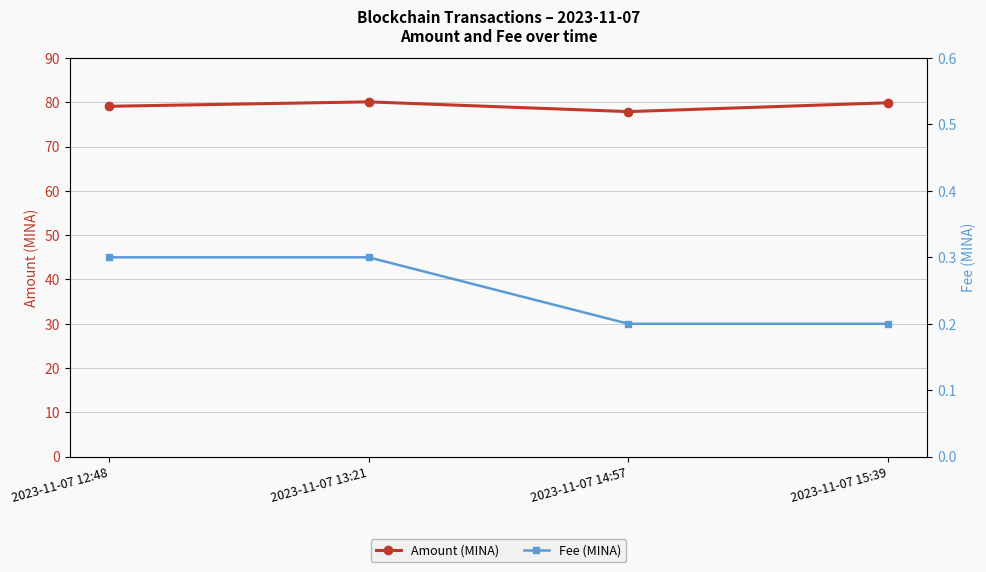

Which series has the widest spread of values?

Amount (MINA)